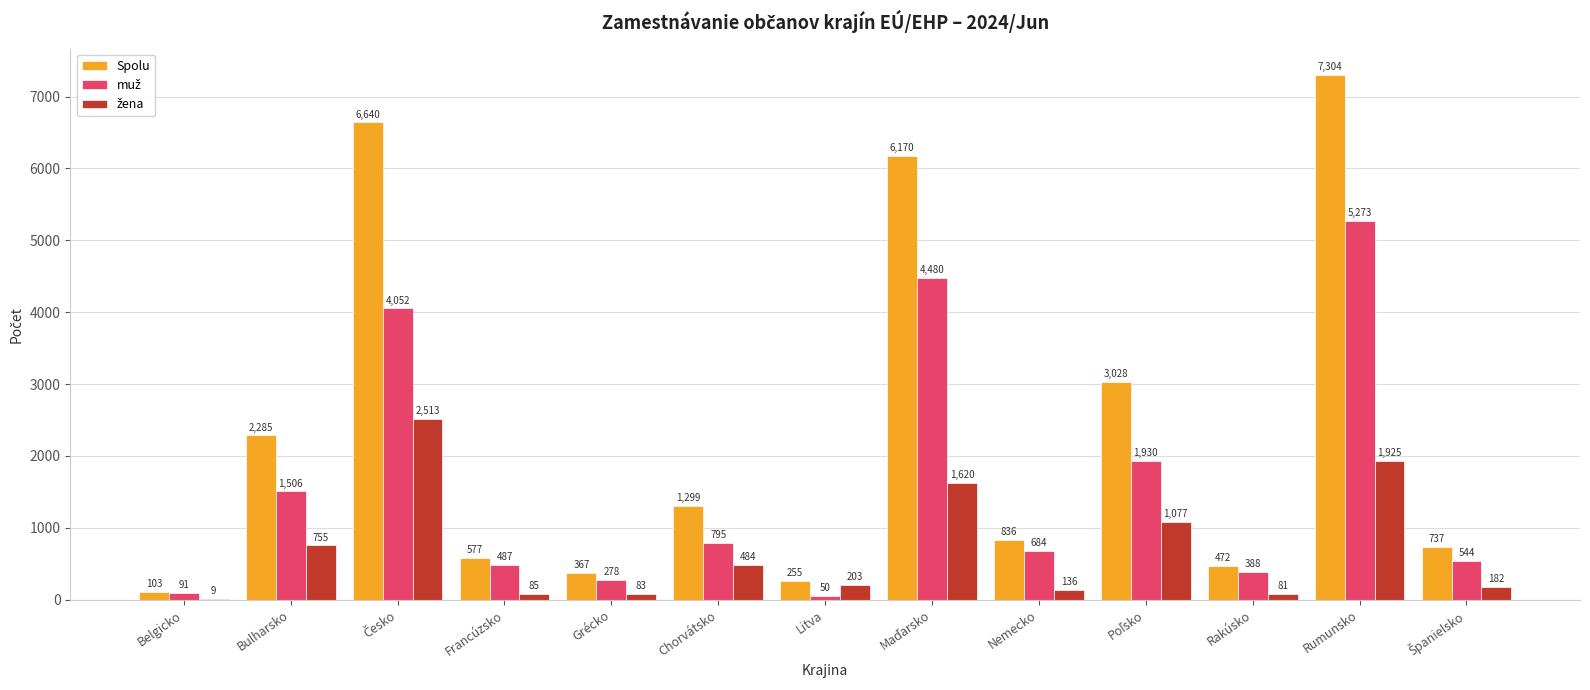

At which label does Spolu first exceed 836?

Bulharsko